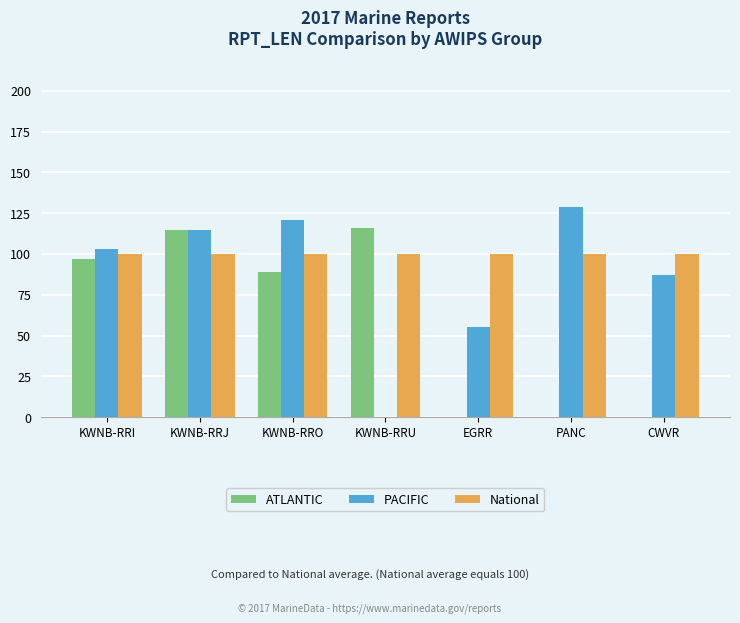

What are all the series names shown in the legend?

ATLANTIC, PACIFIC, National